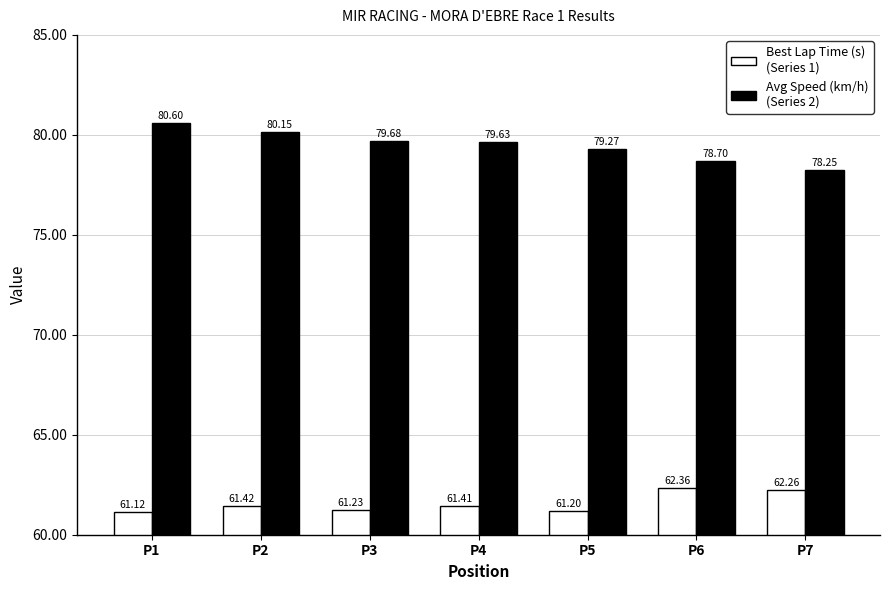

At which category is the sum across all series the highest?

P1